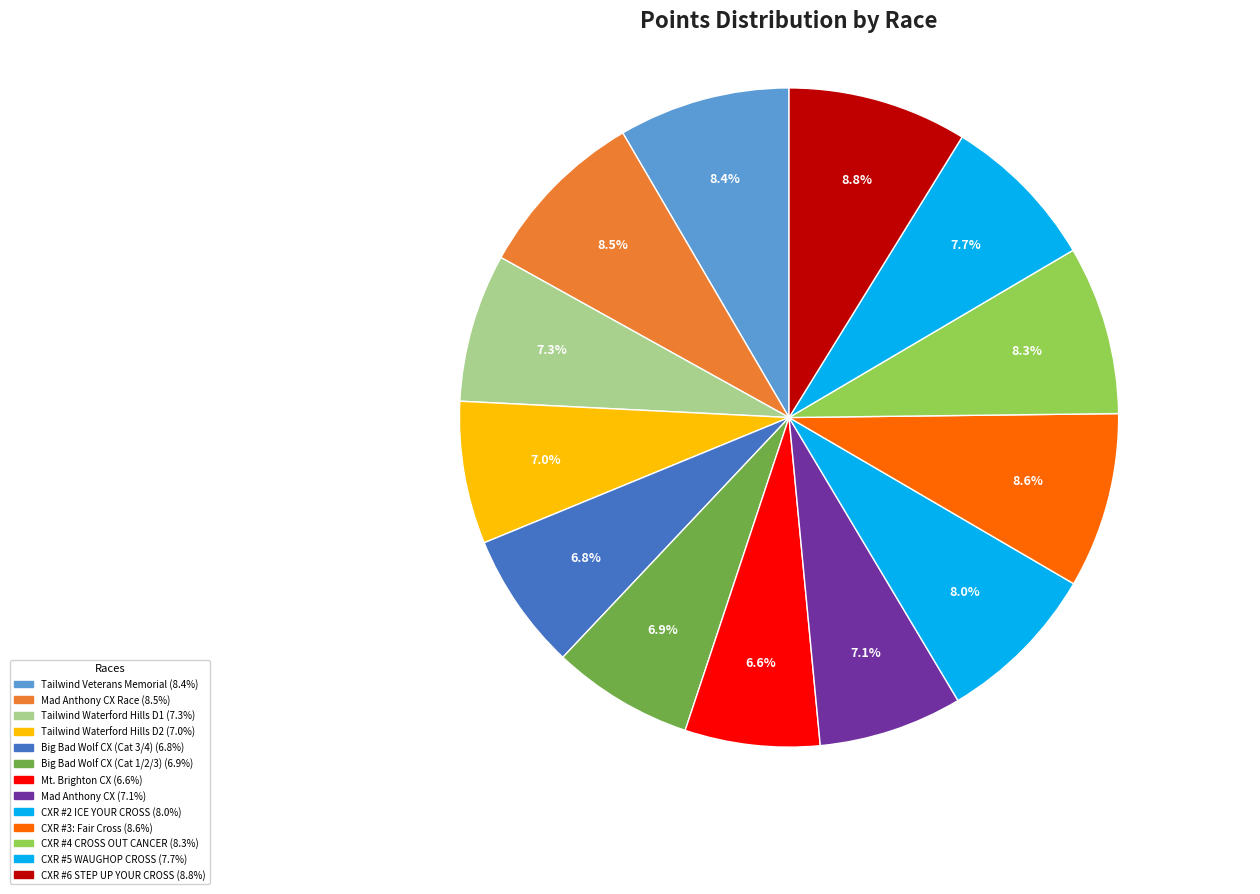

What is the smallest slice in the pie chart?

Mt. Brighton CX